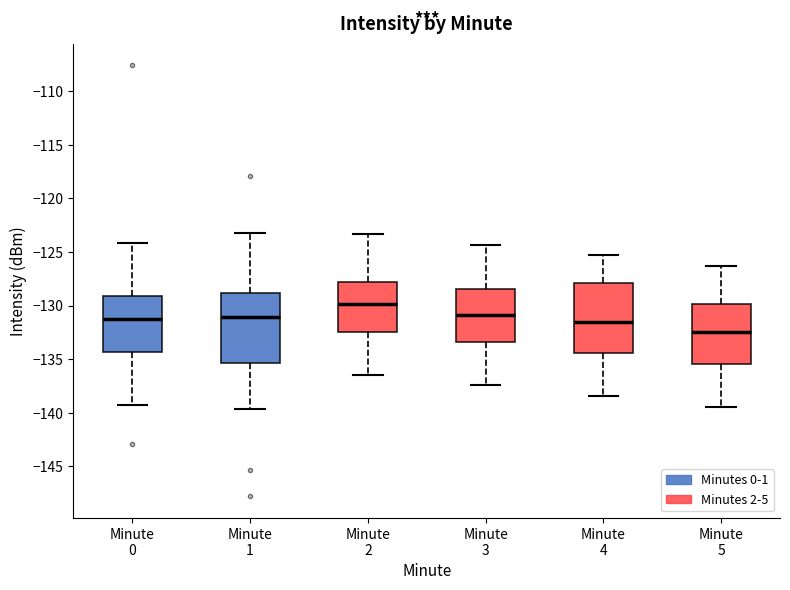

Which box's median line is the lowest?

Minute 5